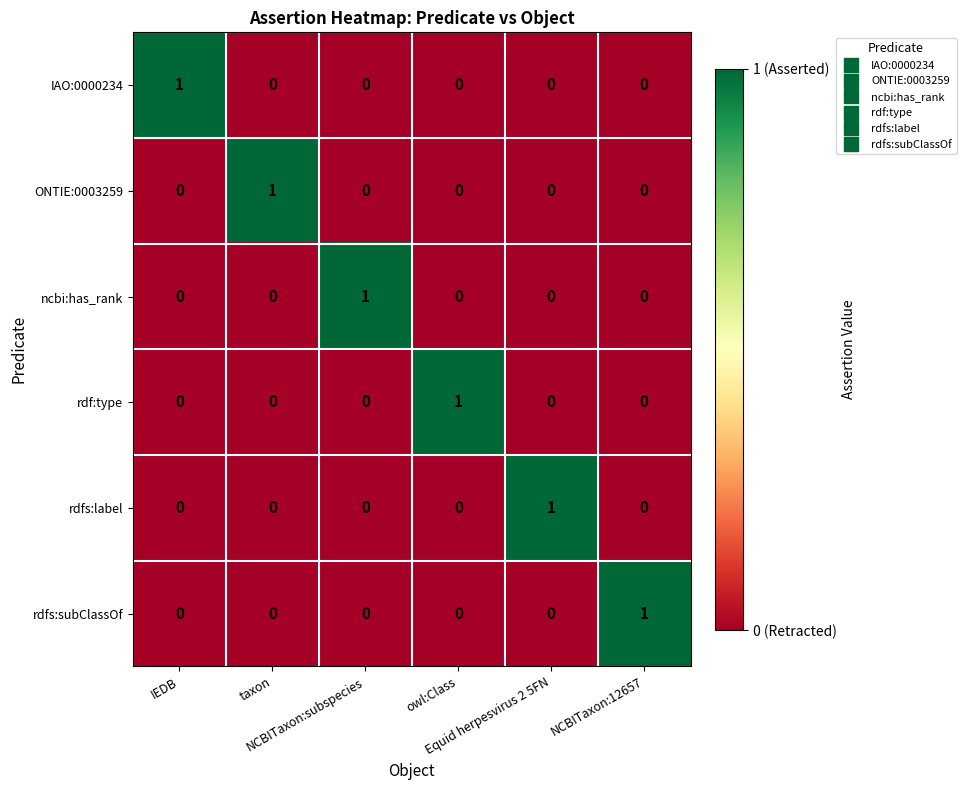

How many rdfs:subClassOf values are between 0 and 1?

6